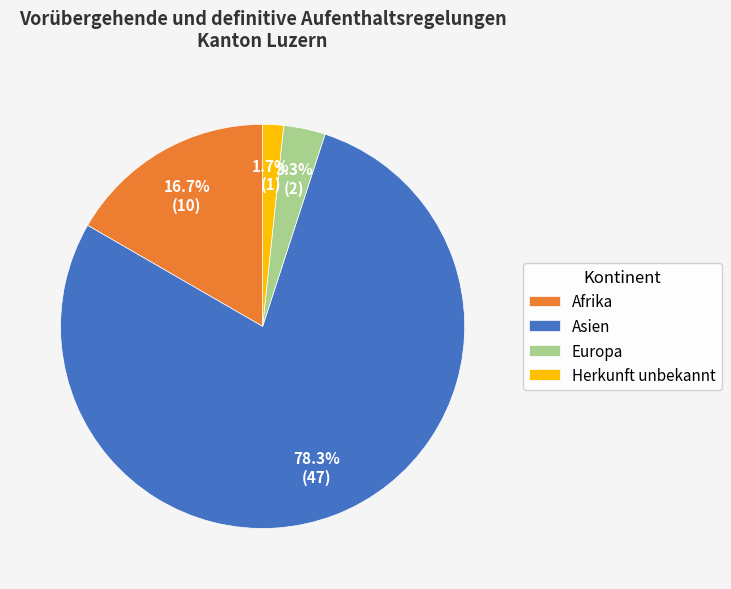

What is the total percentage of Herkunft unbekannt and Europa?

5.0%